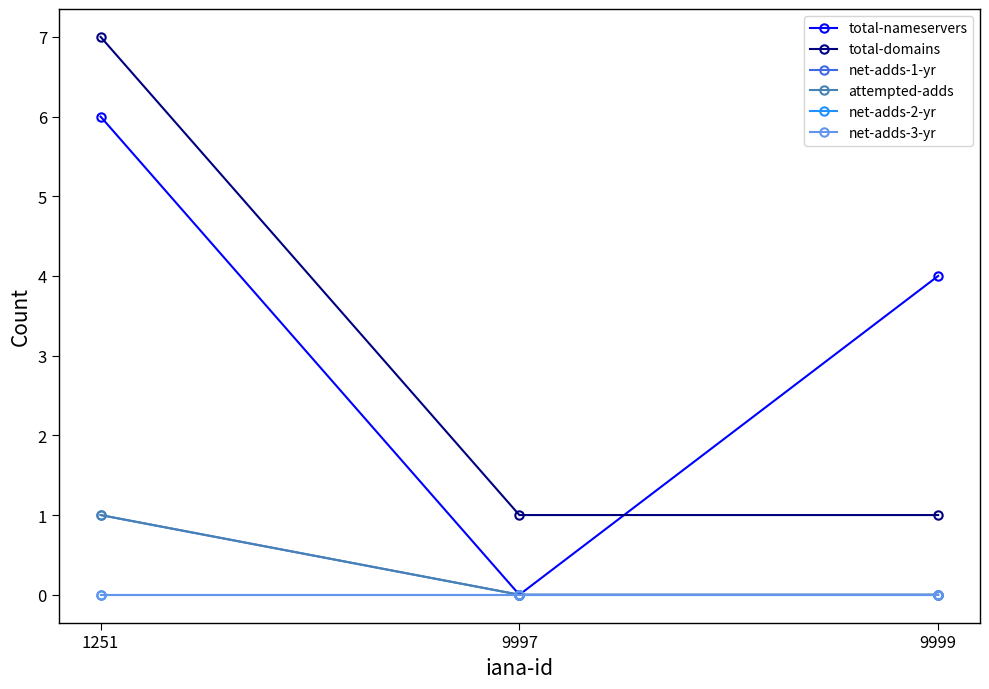

How many data points does each series have?

3